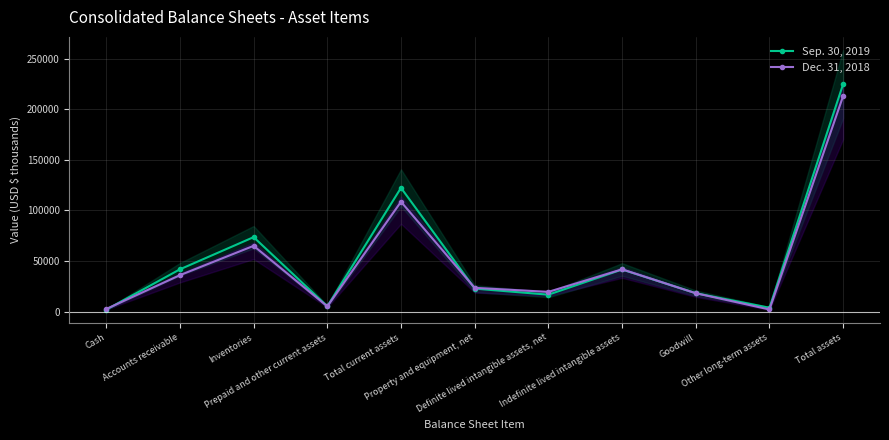

In Dec. 31, 2018, how many points are higher than both neighbors (excluding endpoints)?

3